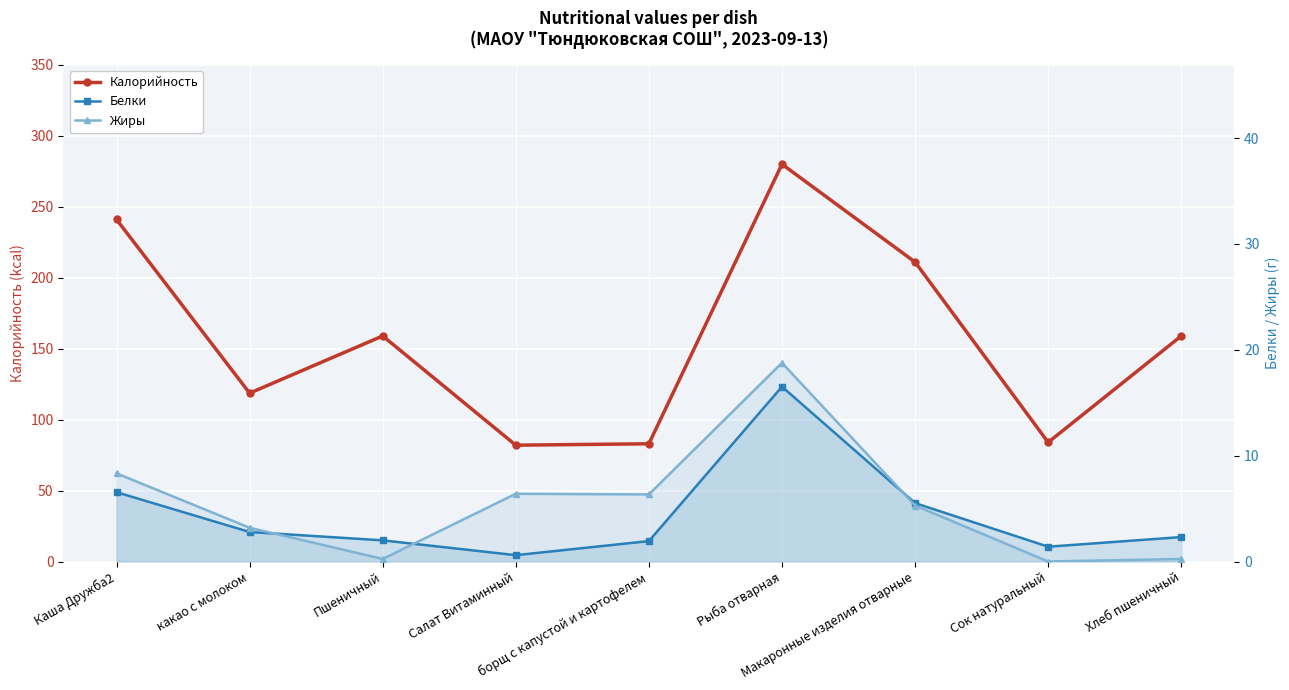

The Калорийность series shows 241.1 at Каша Дружба2. True or false?

True